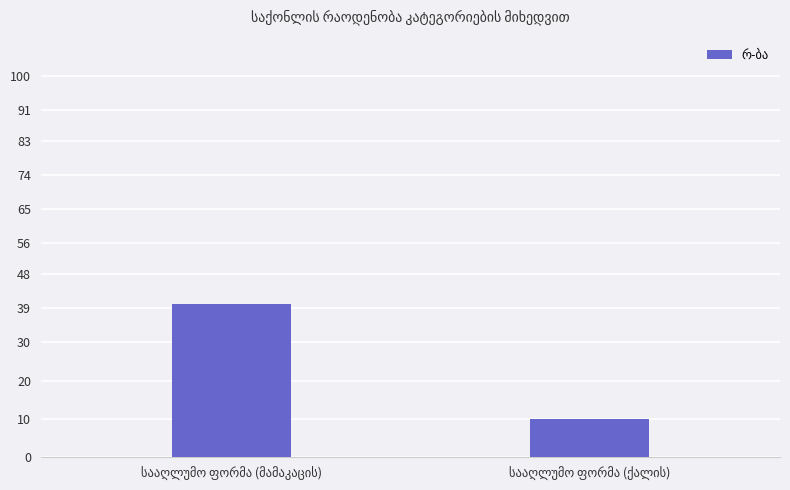

What is the greatest value displayed?

40